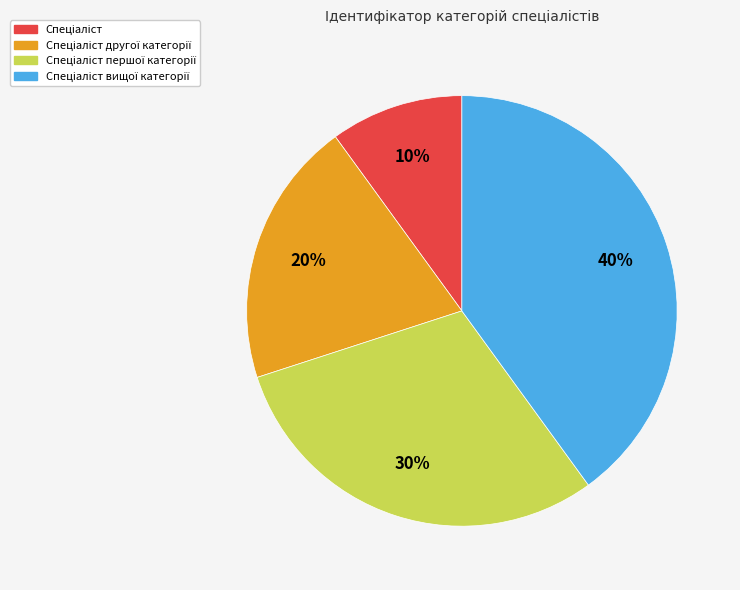

Is there any slice that represents more than half of the pie?

No